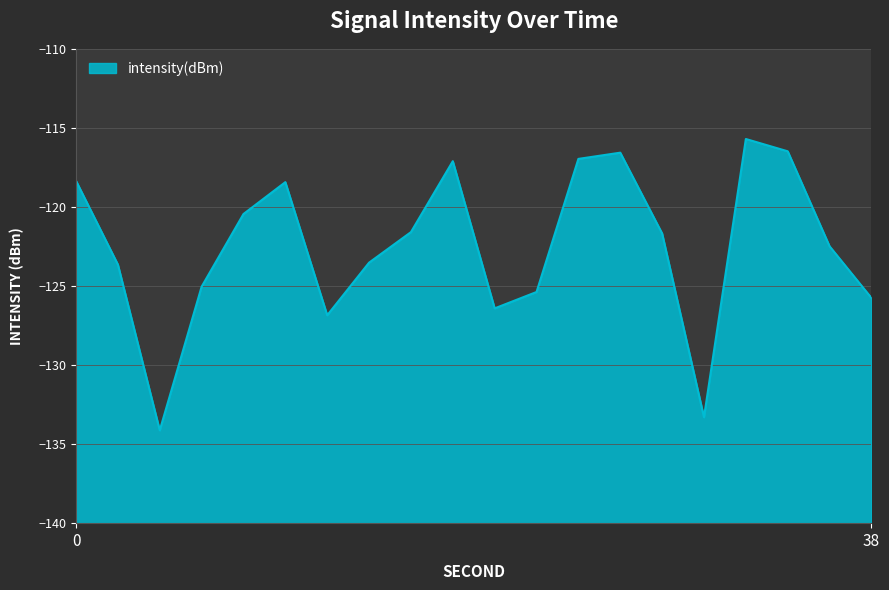

What is the change in value from 28 to 32?

+6.0